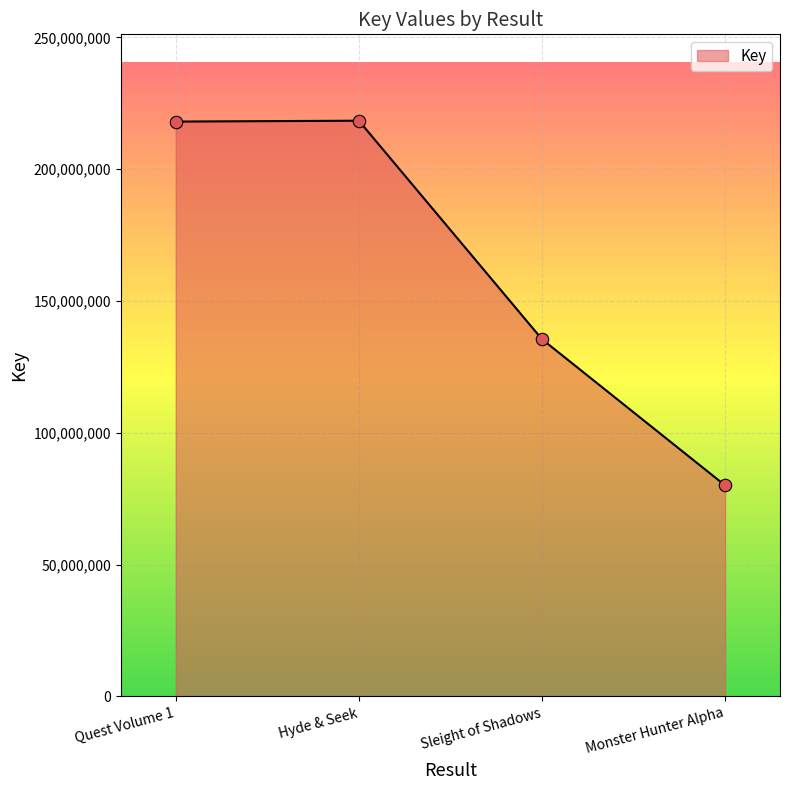

Between Monster Hunter Alpha and Quest Volume 1, which is larger?

Quest Volume 1